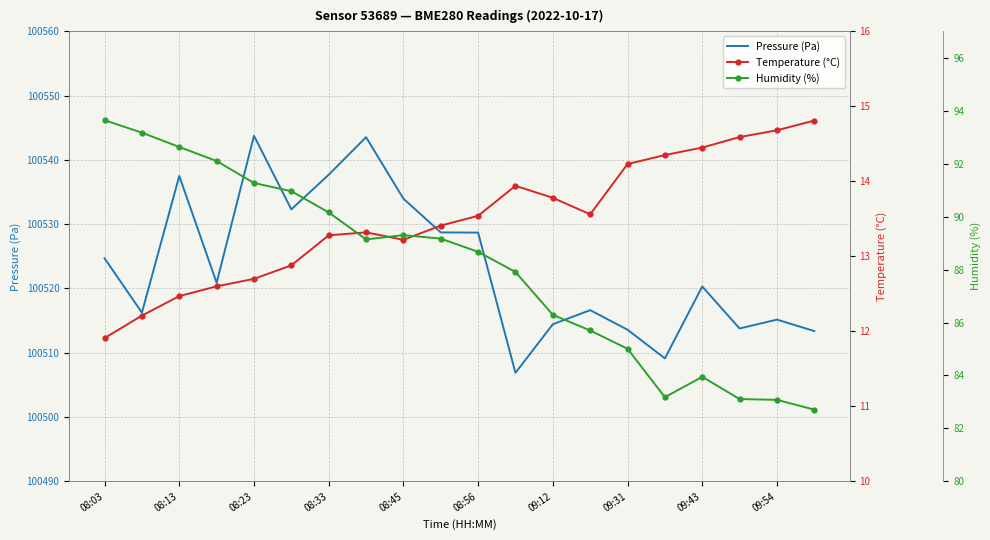

True or false: Humidity (%) and Pressure (Pa) intersect in this chart.

False